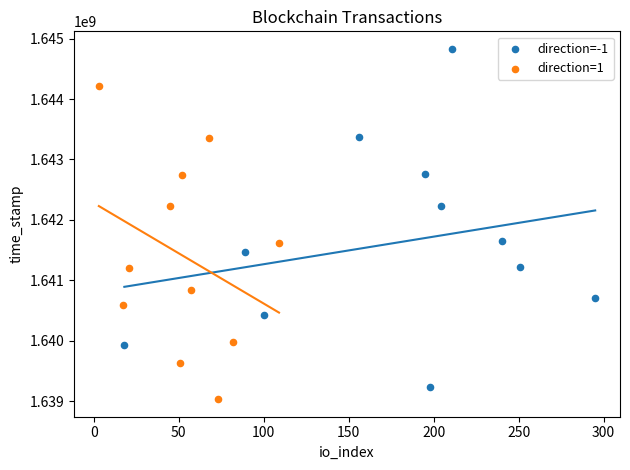

Which series reaches the maximum Y coordinate?

direction=-1